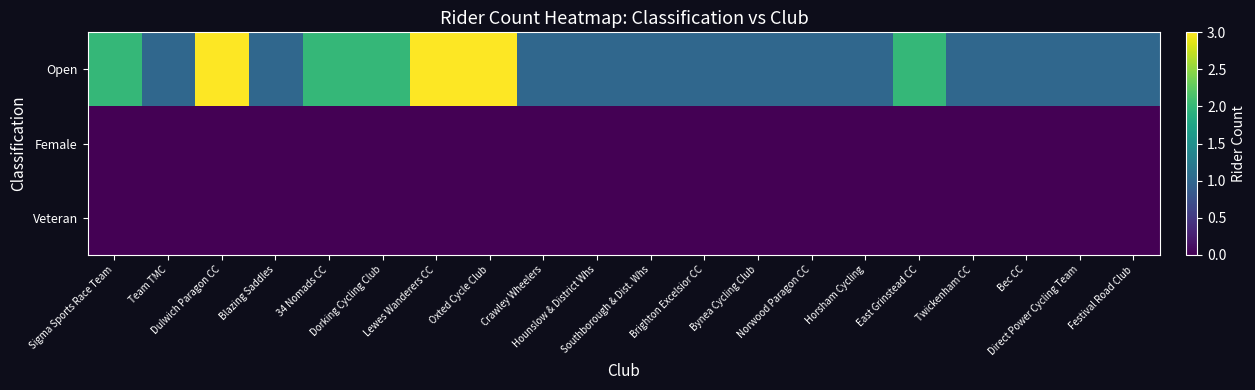

Reading left to right, transcribe all the data shown in this chart.

Open: Sigma Sports Race Team=2	Team TMC=1	Dulwich Paragon CC=3	Blazing Saddles=1	34 Nomads CC=2	Dorking Cycling Club=2	Lewes Wanderers CC=3	Oxted Cycle Club=3	Crawley Wheelers=1	Hounslow & District Whs=1	Southborough & Dist. Whs=1	Brighton Excelsior CC=1	Bynea Cycling Club=1	Norwood Paragon CC=1	Horsham Cycling=1	East Grinstead CC=2	Twickenham CC=1	Bec CC=1	Direct Power Cycling Team=1	Festival Road Club=1
Female: Sigma Sports Race Team=0	Team TMC=0	Dulwich Paragon CC=0	Blazing Saddles=0	34 Nomads CC=0	Dorking Cycling Club=0	Lewes Wanderers CC=0	Oxted Cycle Club=0	Crawley Wheelers=0	Hounslow & District Whs=0	Southborough & Dist. Whs=0	Brighton Excelsior CC=0	Bynea Cycling Club=0	Norwood Paragon CC=0	Horsham Cycling=0	East Grinstead CC=0	Twickenham CC=0	Bec CC=0	Direct Power Cycling Team=0	Festival Road Club=0
Veteran: Sigma Sports Race Team=0	Team TMC=0	Dulwich Paragon CC=0	Blazing Saddles=0	34 Nomads CC=0	Dorking Cycling Club=0	Lewes Wanderers CC=0	Oxted Cycle Club=0	Crawley Wheelers=0	Hounslow & District Whs=0	Southborough & Dist. Whs=0	Brighton Excelsior CC=0	Bynea Cycling Club=0	Norwood Paragon CC=0	Horsham Cycling=0	East Grinstead CC=0	Twickenham CC=0	Bec CC=0	Direct Power Cycling Team=0	Festival Road Club=0